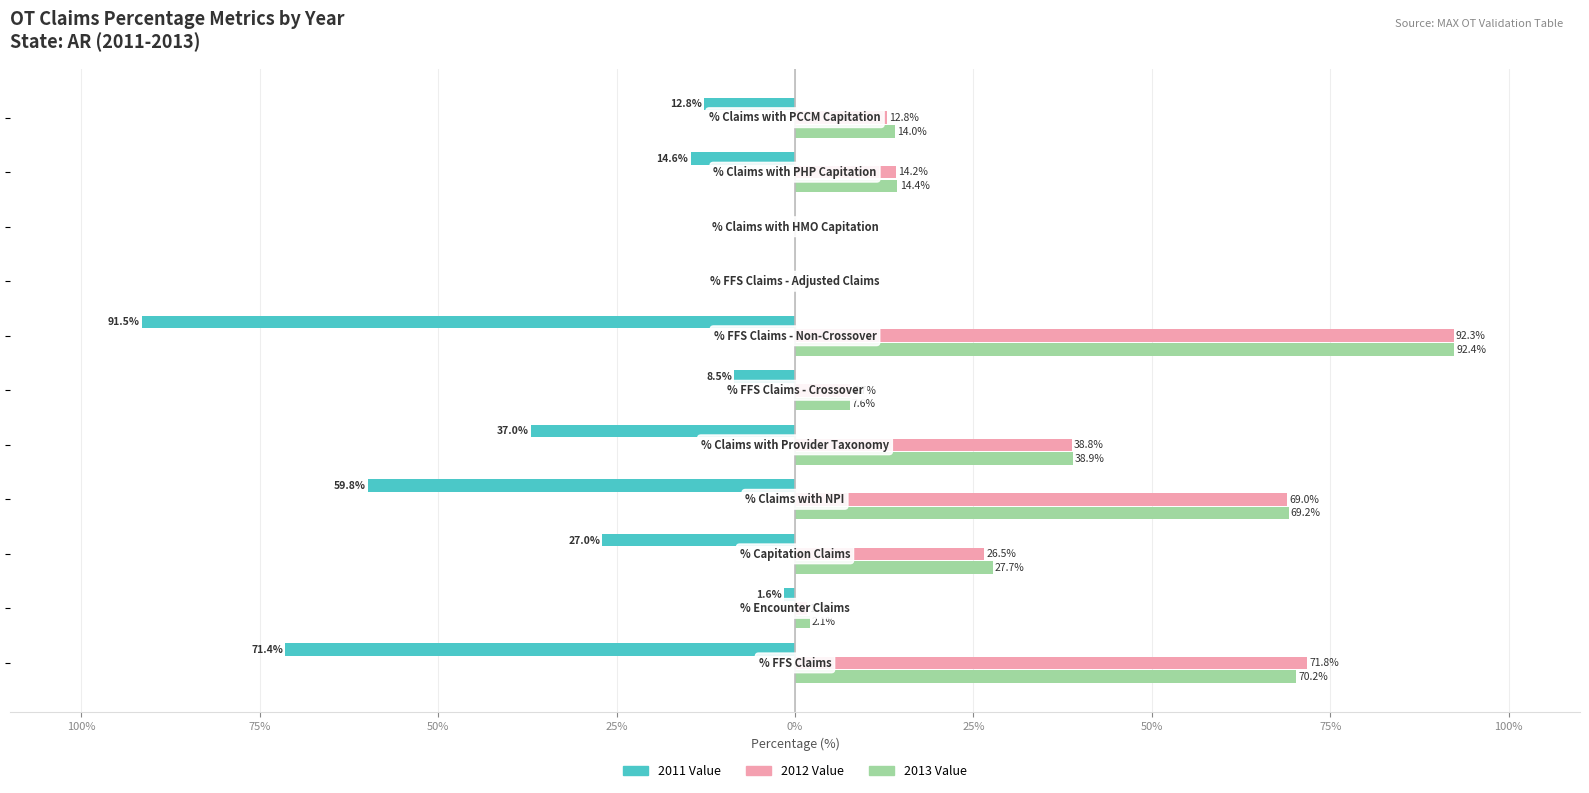

The value of 2012 Value at 50% is 0.1. True or false?

False